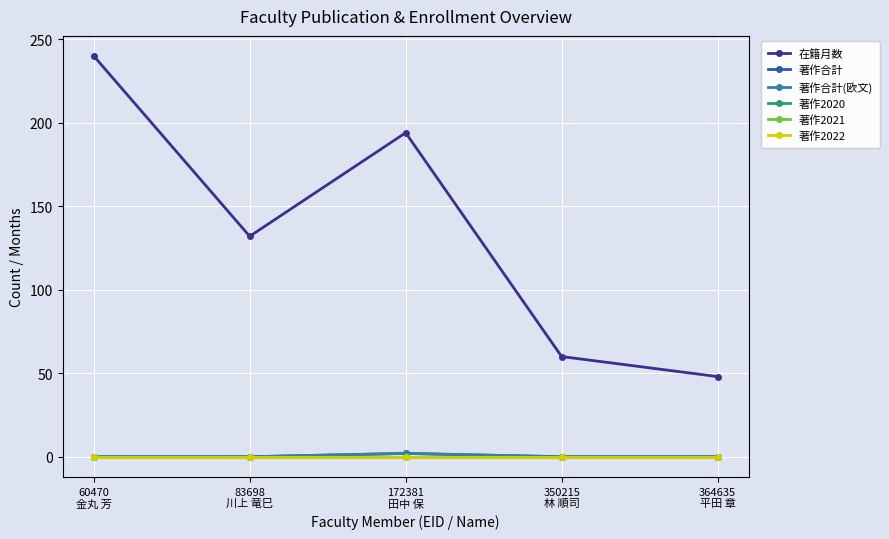

True or false: 著作合計(欧文) and 在籍月数 cross at least once.

False